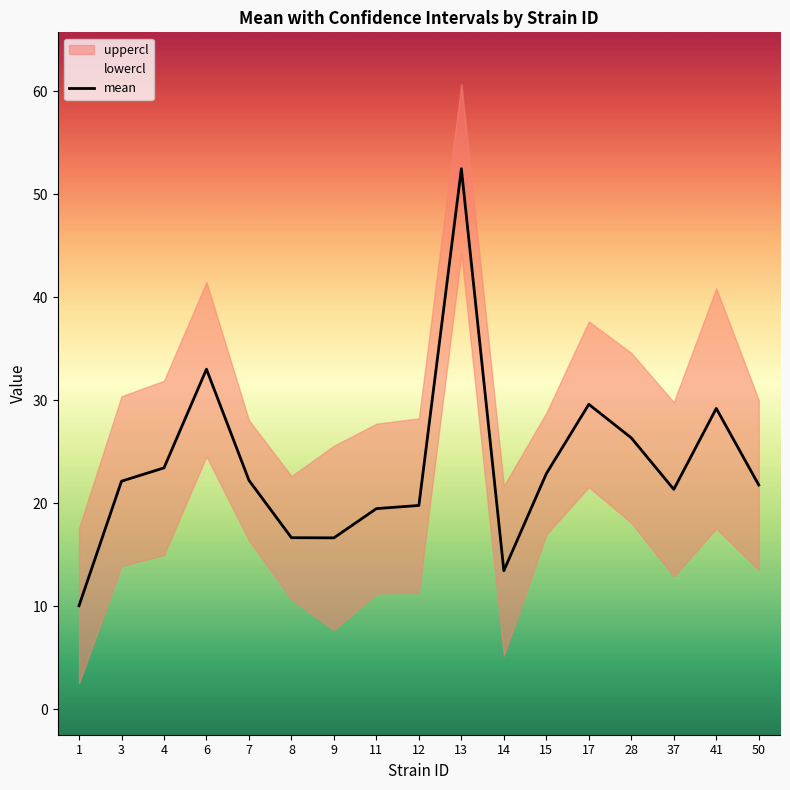

What is the maximum value shown in the chart?

52.5